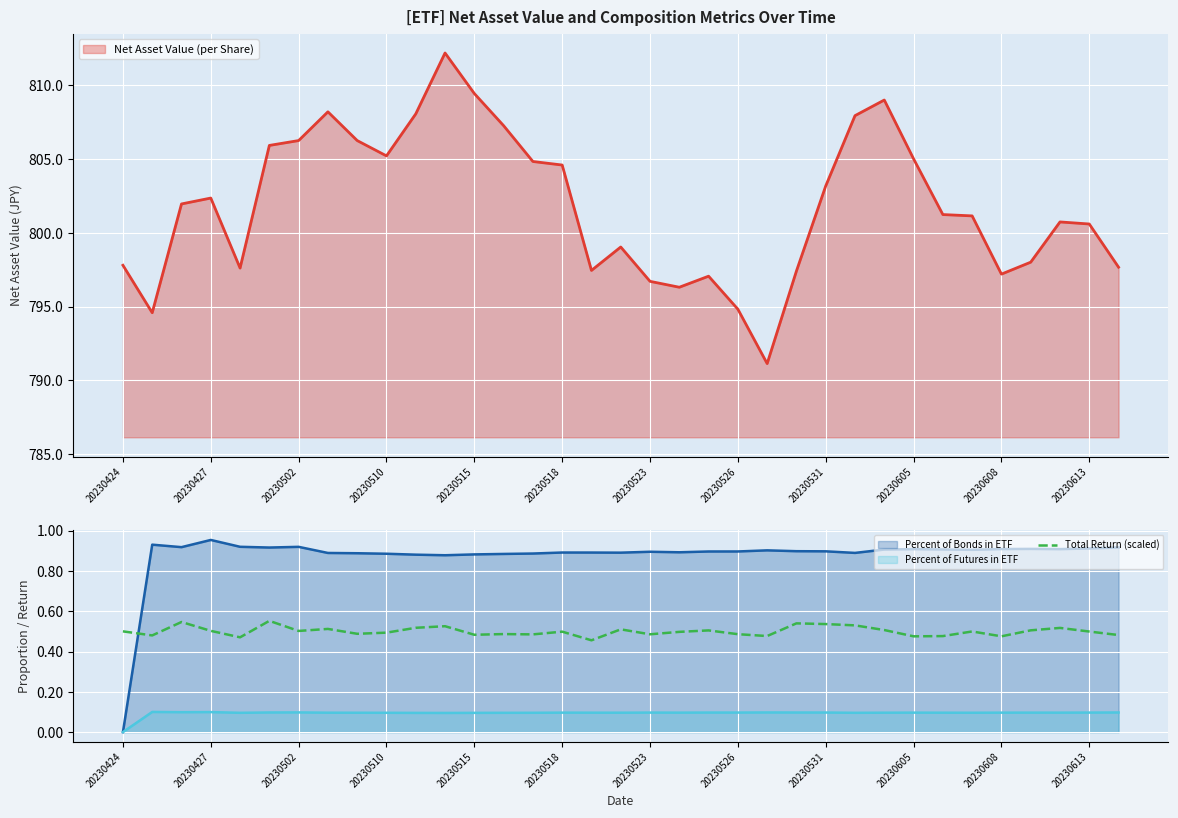

True or false: Total Return (scaled) and Percent of Futures in ETF cross at least once.

False